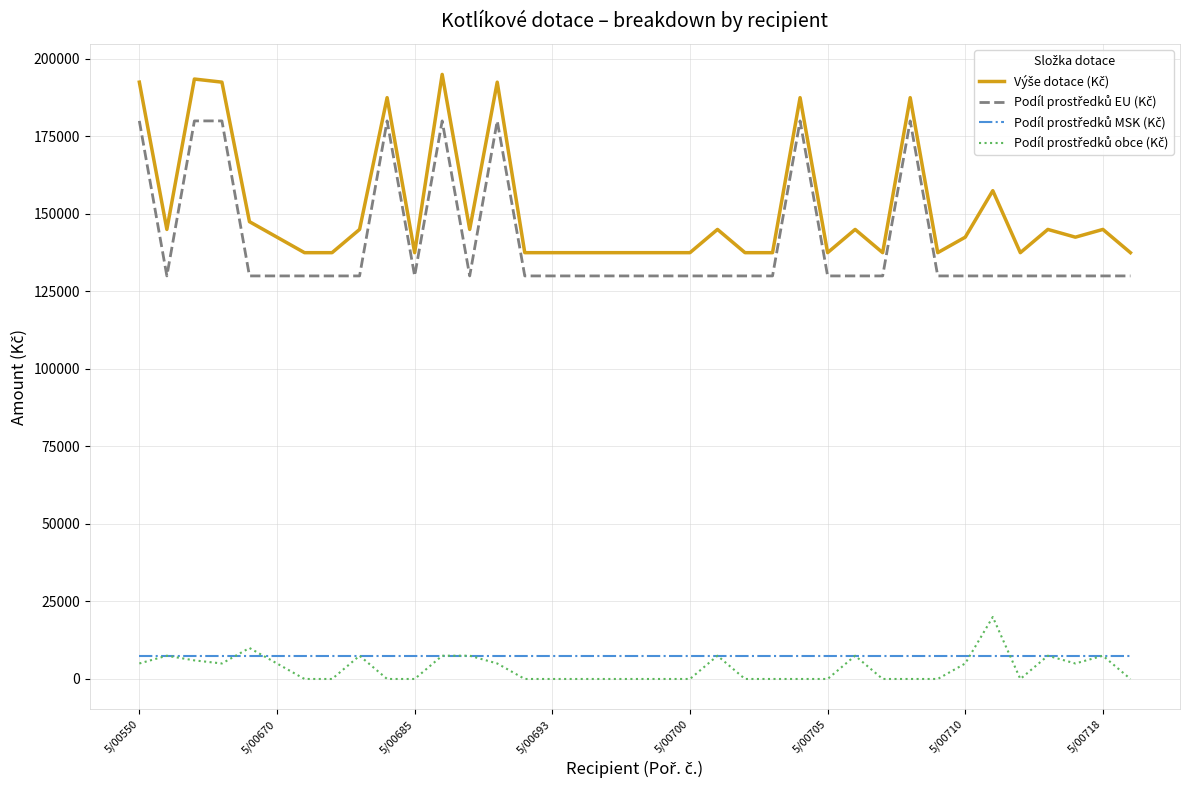

True or false: Podíl prostředků MSK (Kč) has more than 1 interior local peaks.

False